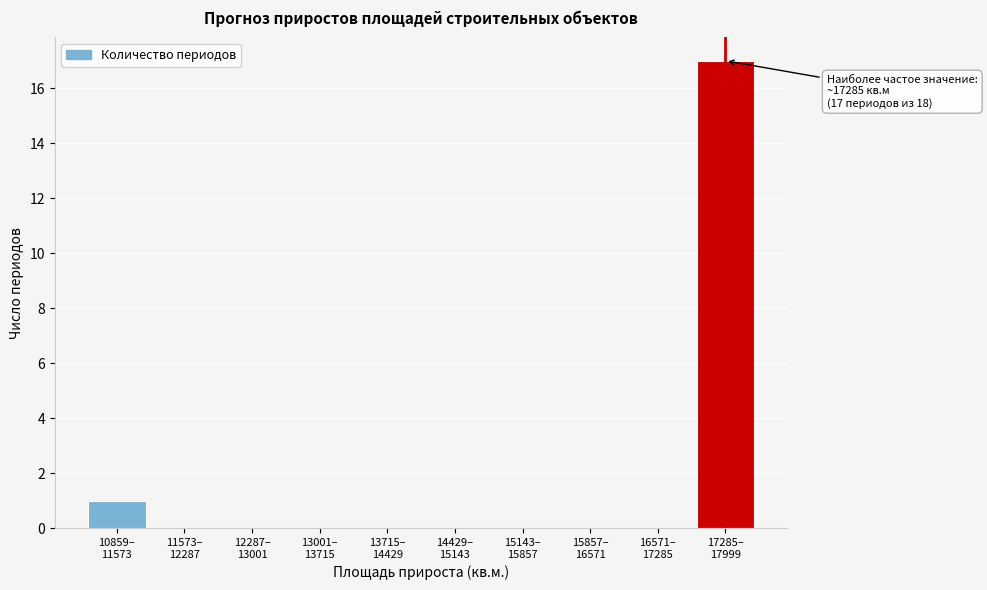

What is the sum of all values?

18